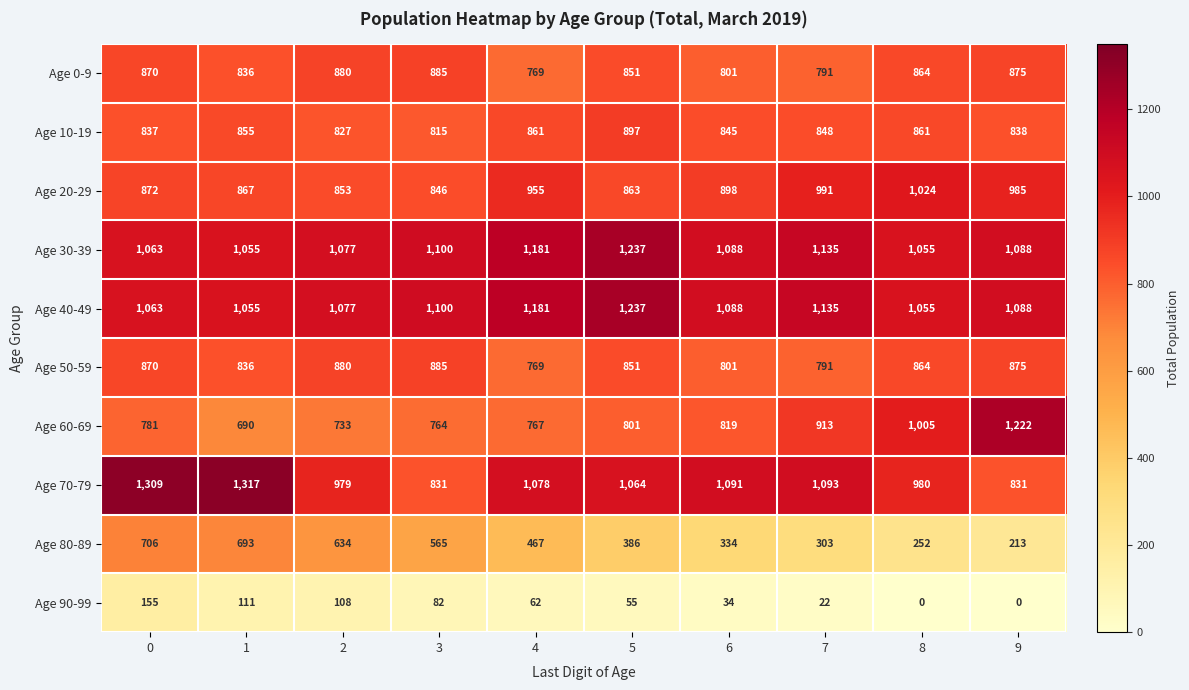

Count the number of categories in the chart.

10